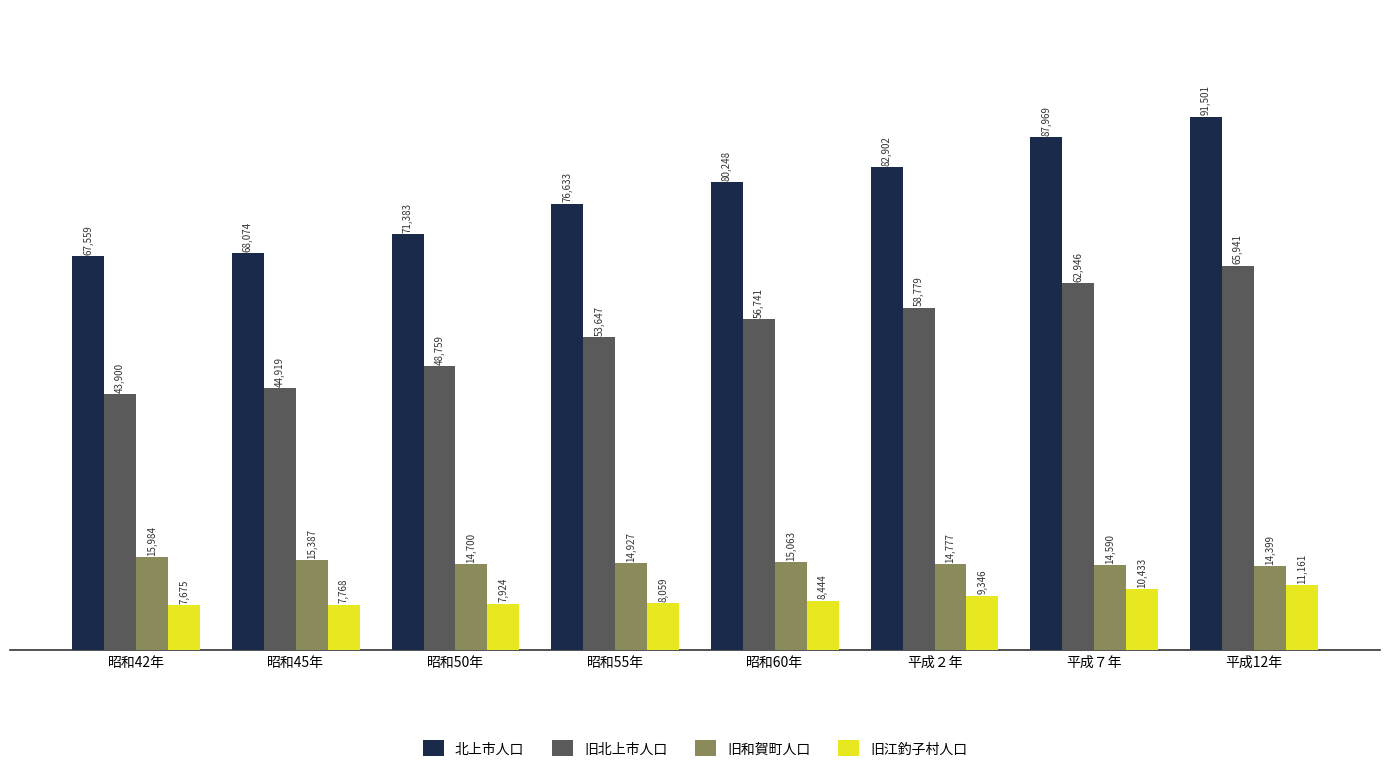

Reading left to right, list all the values displayed in this chart.

北上市人口: 昭和42年=67559	昭和45年=68074	昭和50年=71383	昭和55年=76633	昭和60年=80248	平成２年=82902	平成７年=87969	平成12年=91501
旧北上市人口: 昭和42年=43900	昭和45年=44919	昭和50年=48759	昭和55年=53647	昭和60年=56741	平成２年=58779	平成７年=62946	平成12年=65941
旧和賀町人口: 昭和42年=15984	昭和45年=15387	昭和50年=14700	昭和55年=14927	昭和60年=15063	平成２年=14777	平成７年=14590	平成12年=14399
旧江釣子村人口: 昭和42年=7675	昭和45年=7768	昭和50年=7924	昭和55年=8059	昭和60年=8444	平成２年=9346	平成７年=10433	平成12年=11161